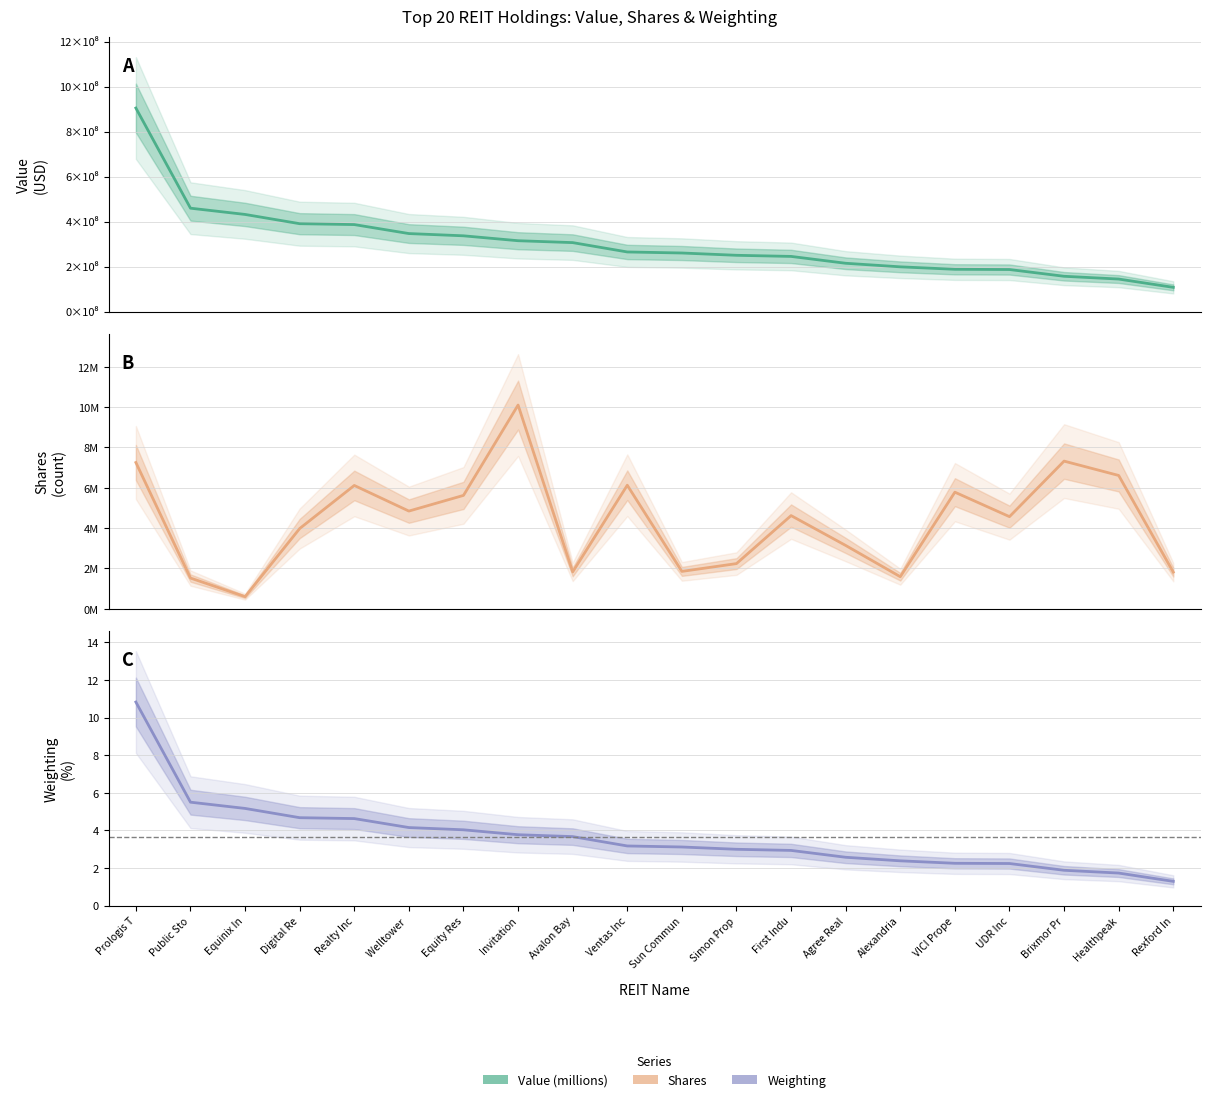

What is the label of the 1st point from the right?

Rexford In